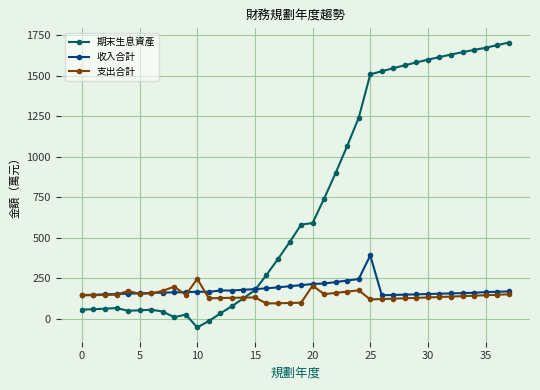

What is the lowest value of the 期末生息資產 series?

-55.0